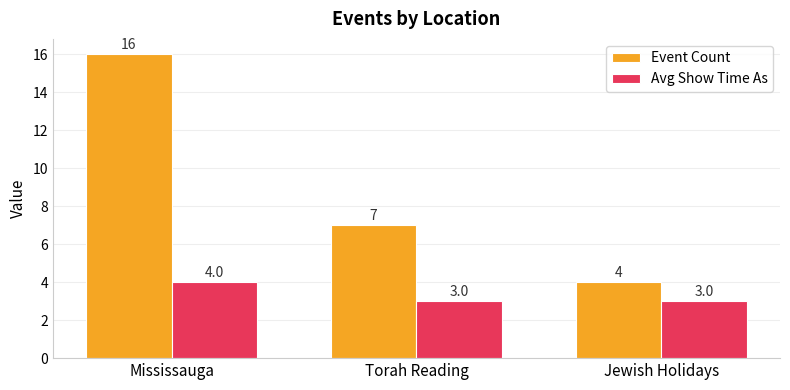

What is the spread (max minus min) of values at Torah Reading?

4